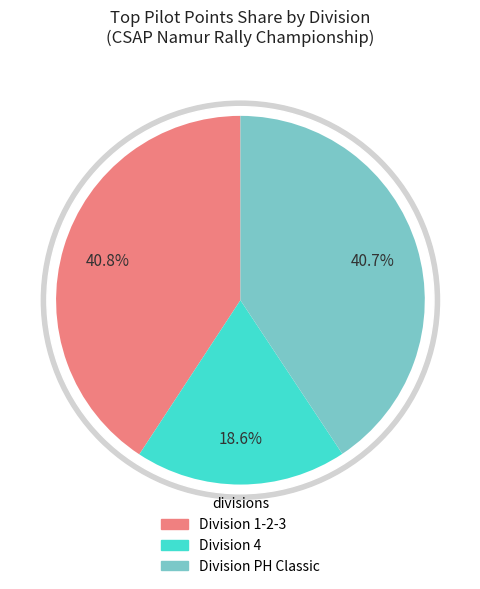

How many segments does this pie chart have?

3